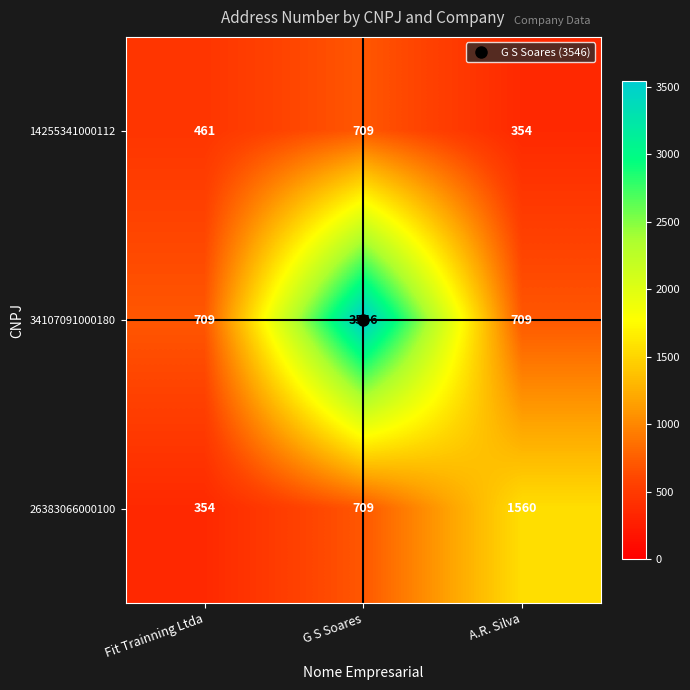

What is the maximum value shown in the chart?

3546